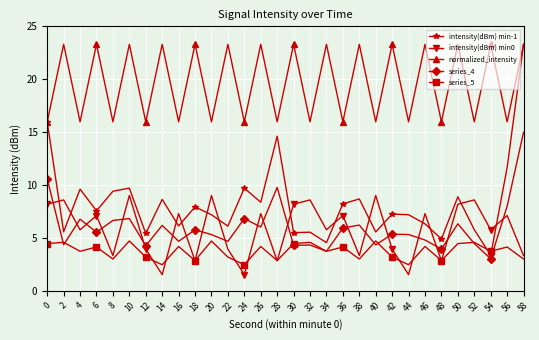

True or false: normalized_intensity and series_5 intersect in this chart.

False